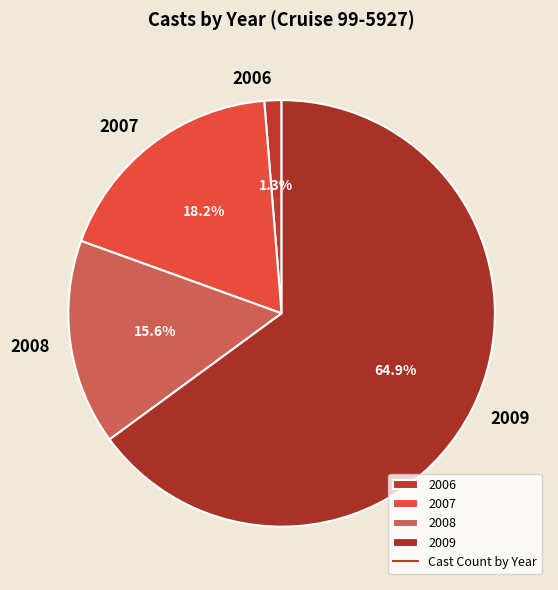

What percentage do 2008 and 2006 together represent?

16.9%